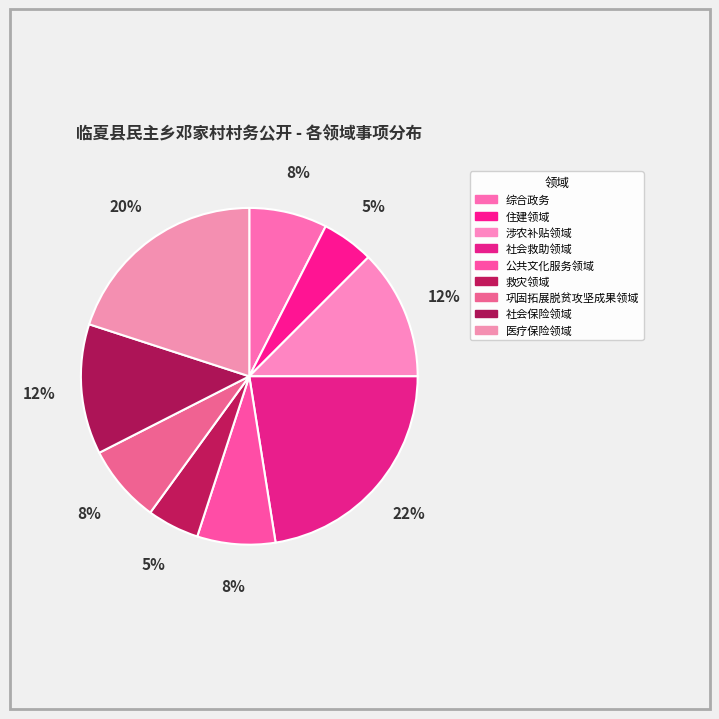

Which slice is the largest?

社会救助领域